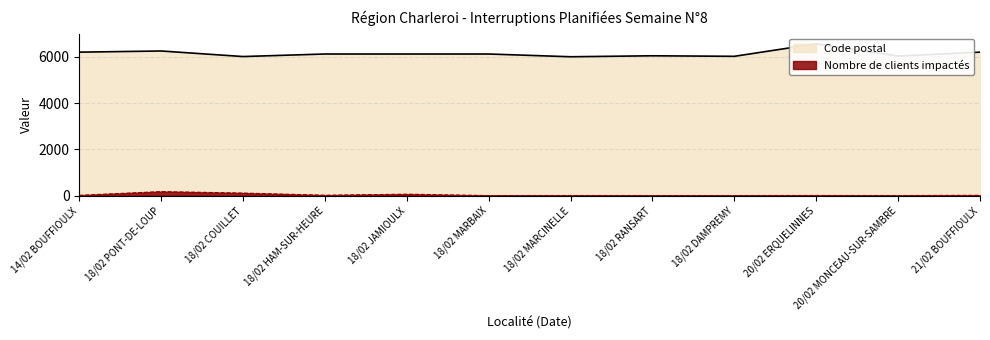

At which category does Code postal reach its first local valley?

18/02 COUILLET